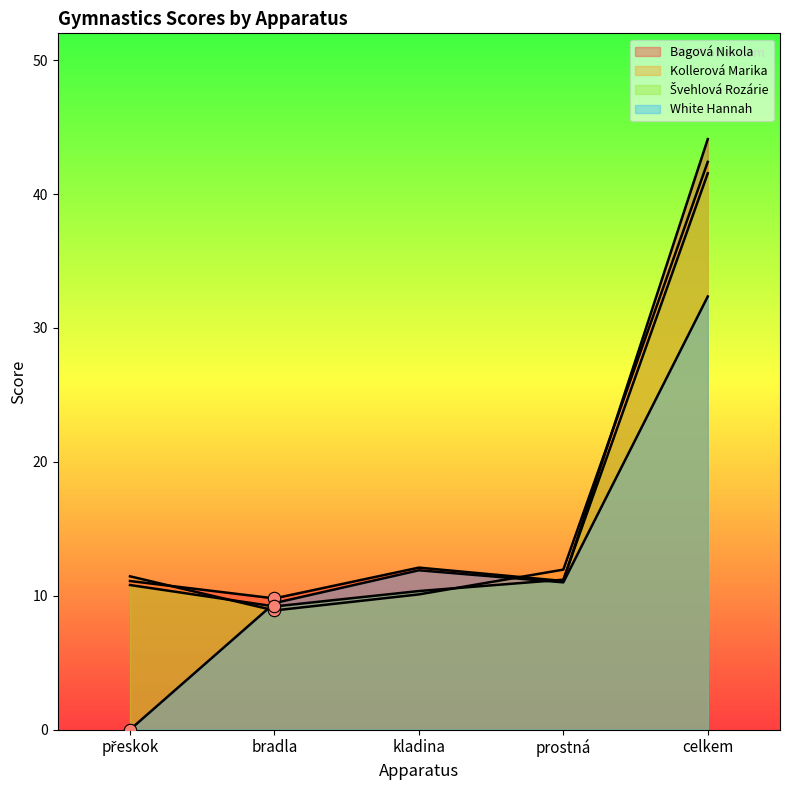

Which series has the largest total across all categories?

Bagová Nikola